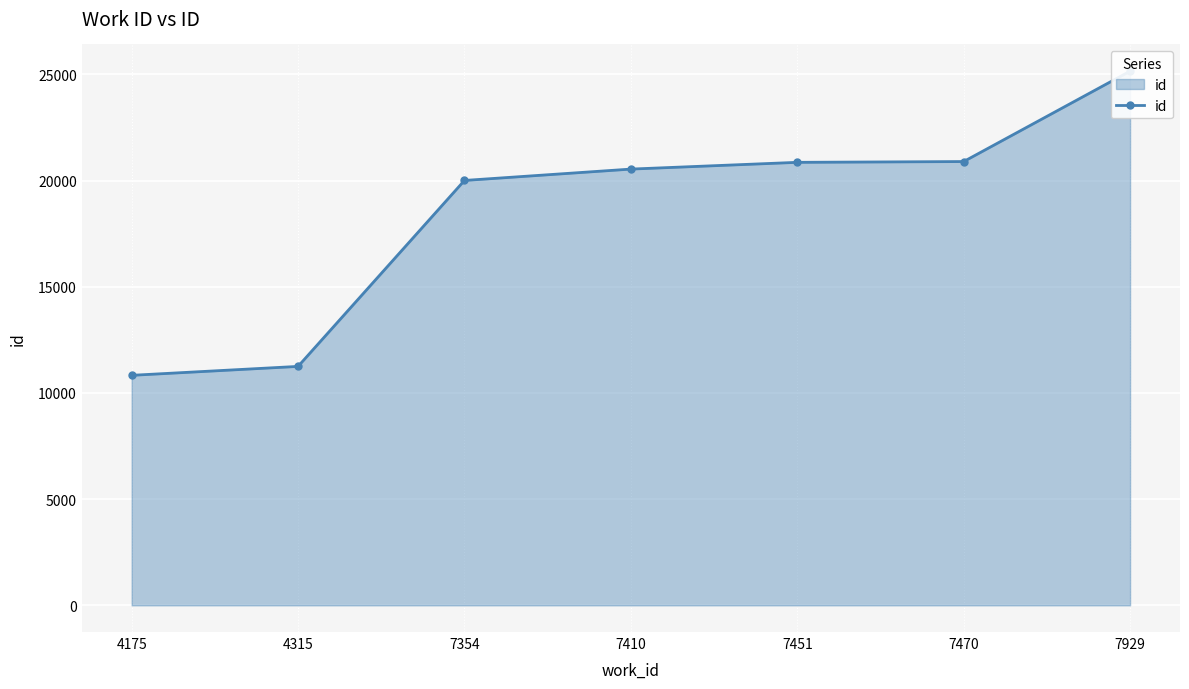

Approximately how many times larger is the value at 4315 compared to 7451?

0.5